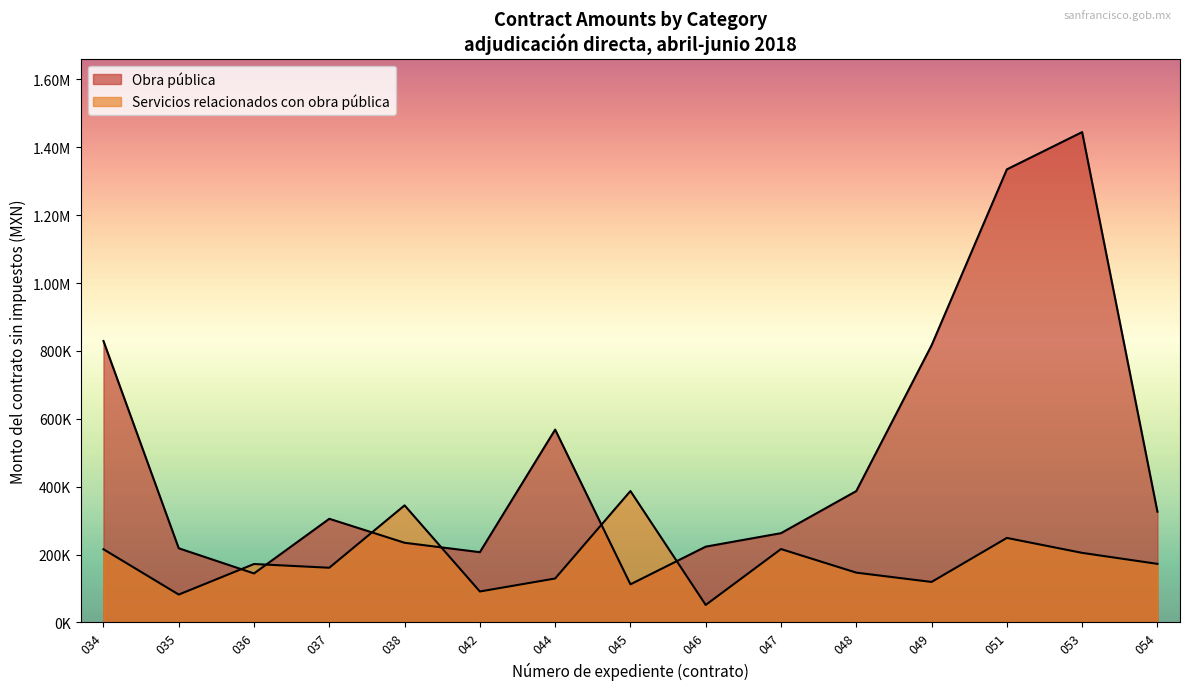

Is it true that Servicios relacionados con obra publica equals -142297.8 at 056?

False